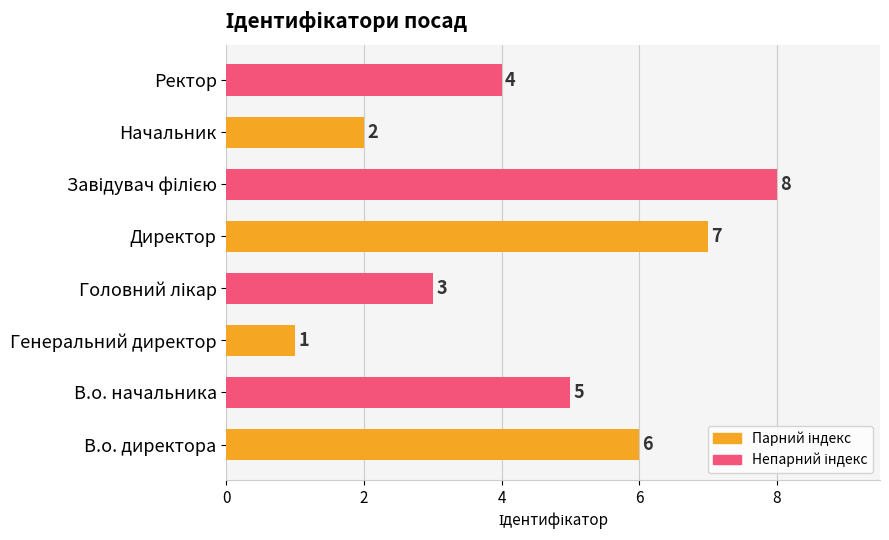

Reading top to bottom, extract all data points from this chart.

4	2	8	7	3	1	5	6